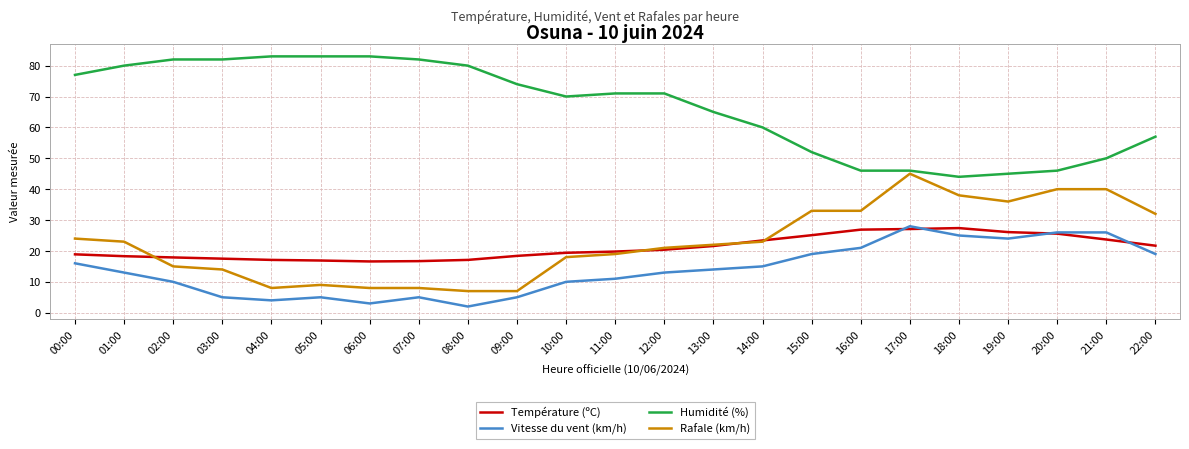

At how many categories does at least one series exceed 22?

23